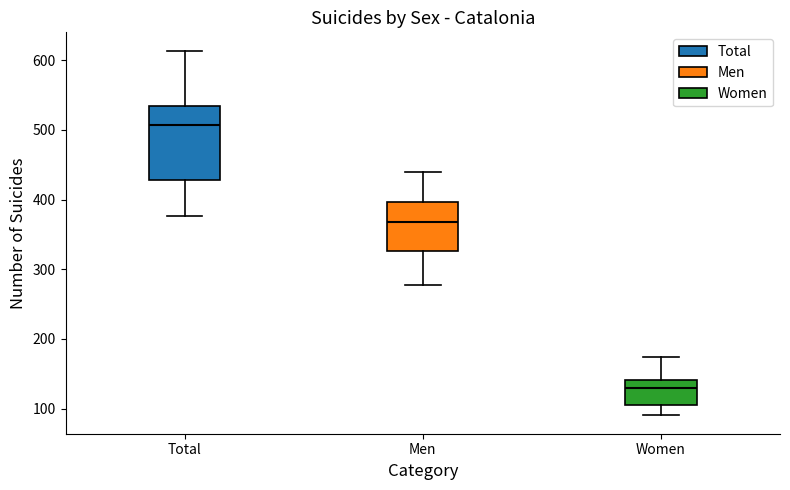

Reading left to right, transcribe this box plot: for each box, give where its median line is, the range the box spans, and where its two whiskers end, as read against the y-axis. The values are not printed on the chart, so give them approximately, as read against the axis.

Total: median 510, box 430 to 530, whiskers 380 to 610
Men: median 370, box 330 to 400, whiskers 280 to 440
Women: median 130, box 110 to 140, whiskers 90 to 170